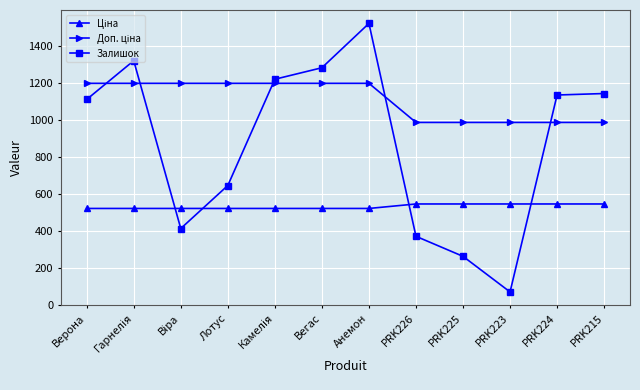

What is the label of the 12th point from the right?

Верона